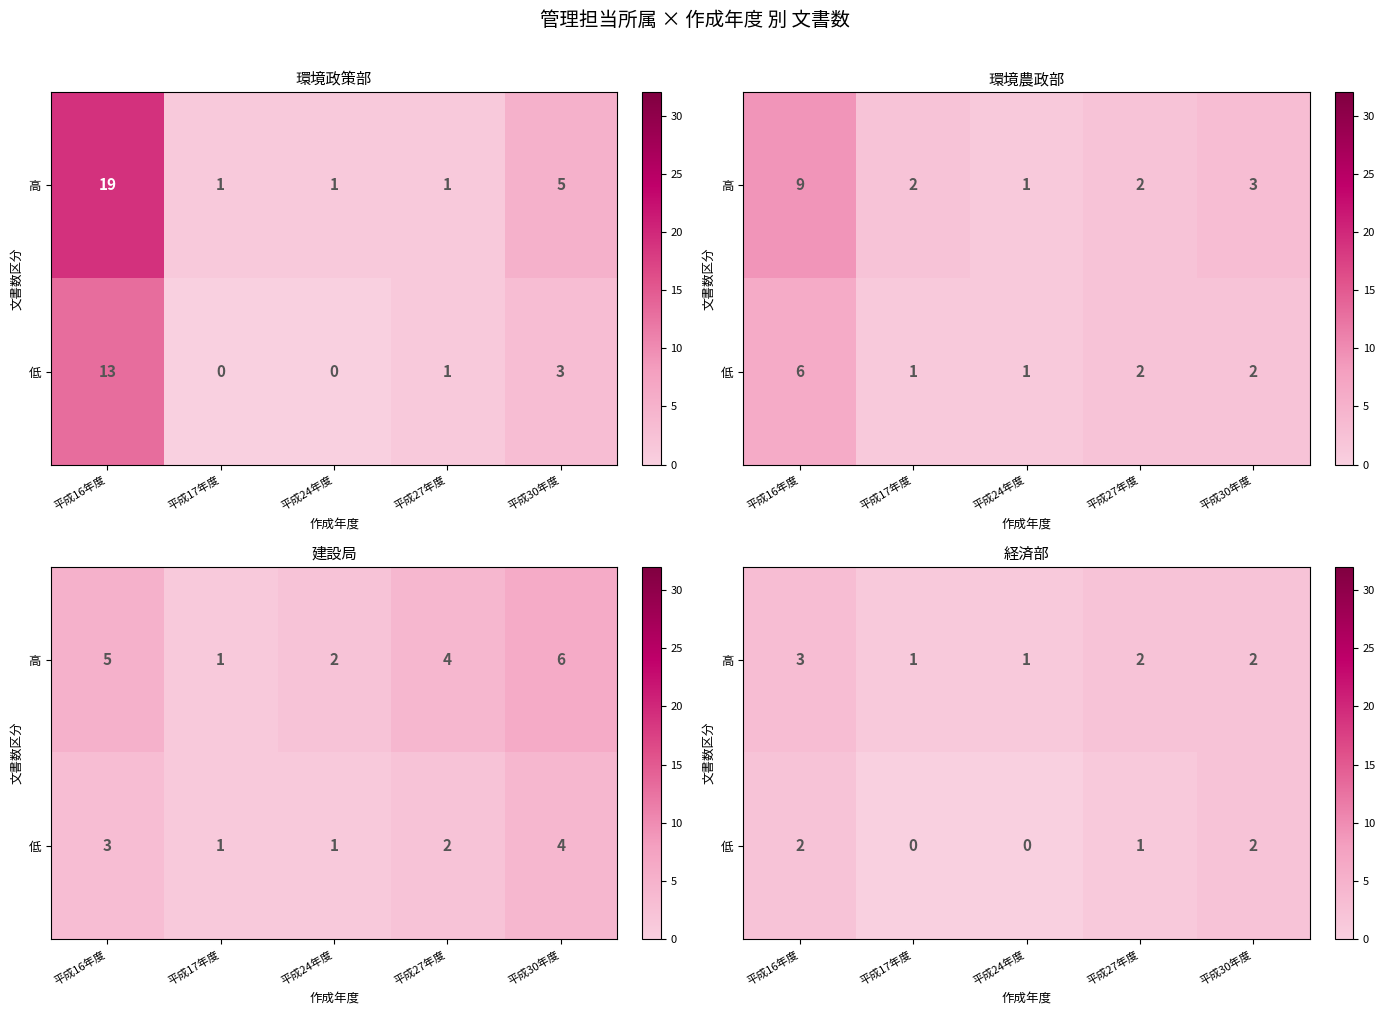

At 平成17年度, list the series in order from smallest to largest.

低, 高